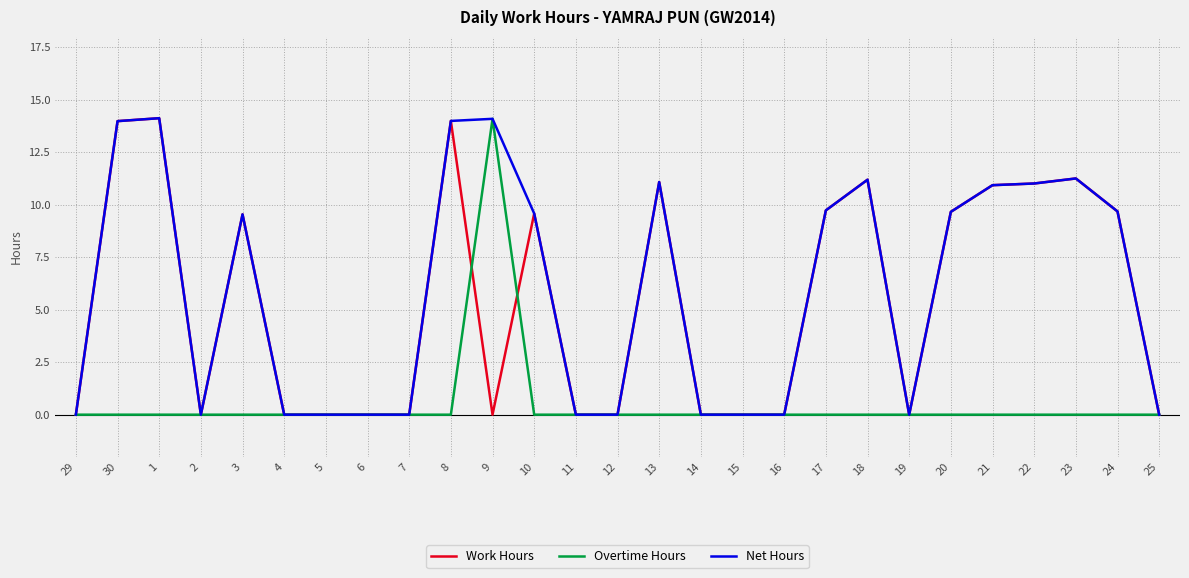

What is the greatest value displayed?

14.1